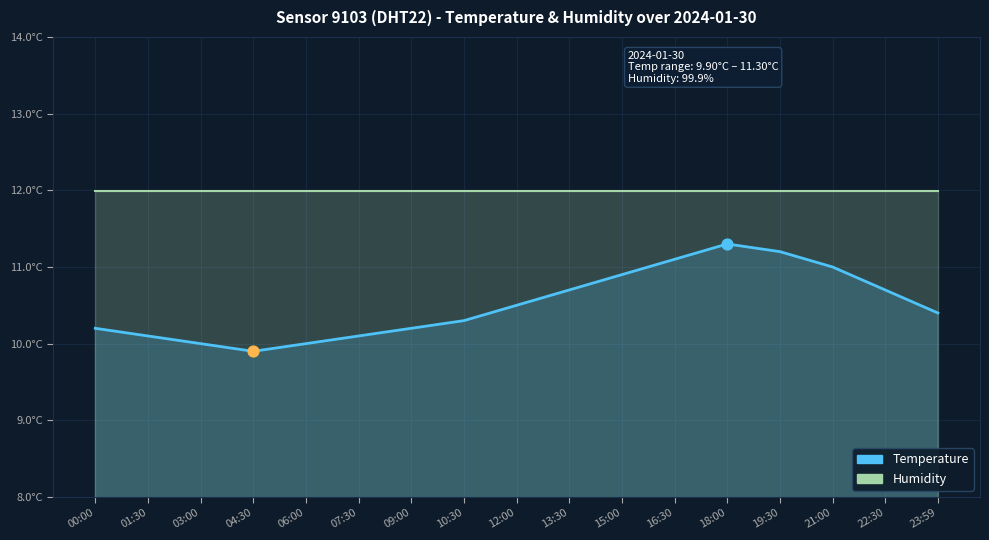

What is the ratio of the value at 23:59 to the value at 09:00?

1.0